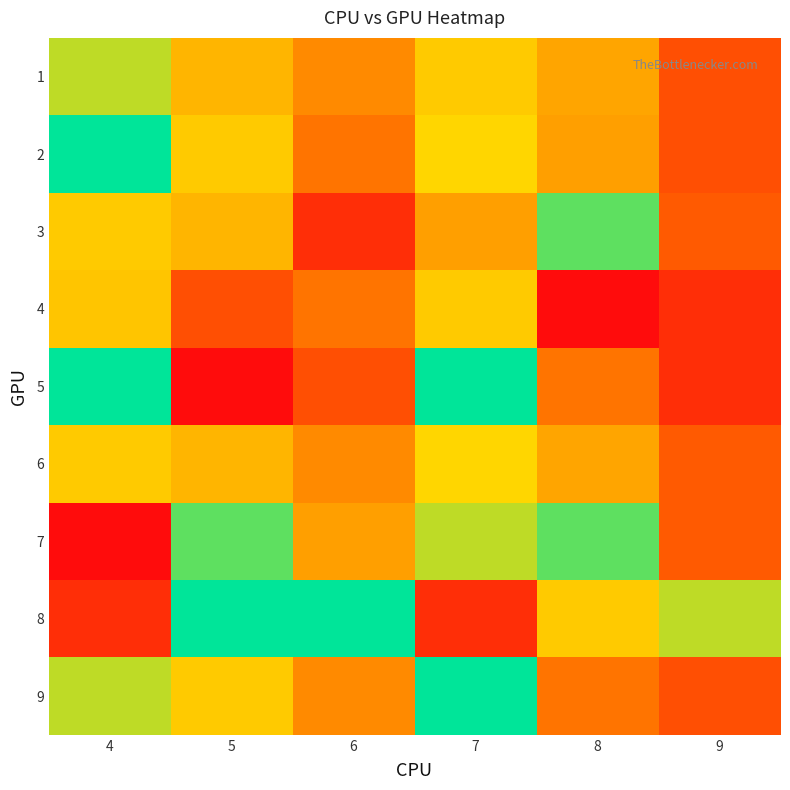

Rank the series by their maximum value, from lowest to highest.

4, 6, 1, 3, 7, 2, 5, 8, 9